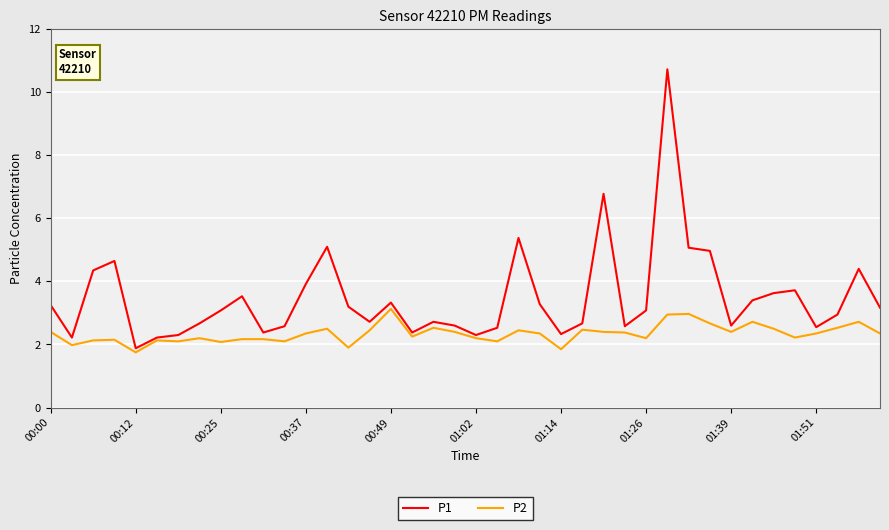

Rank the series by their average value, from highest to lowest.

P1, P2